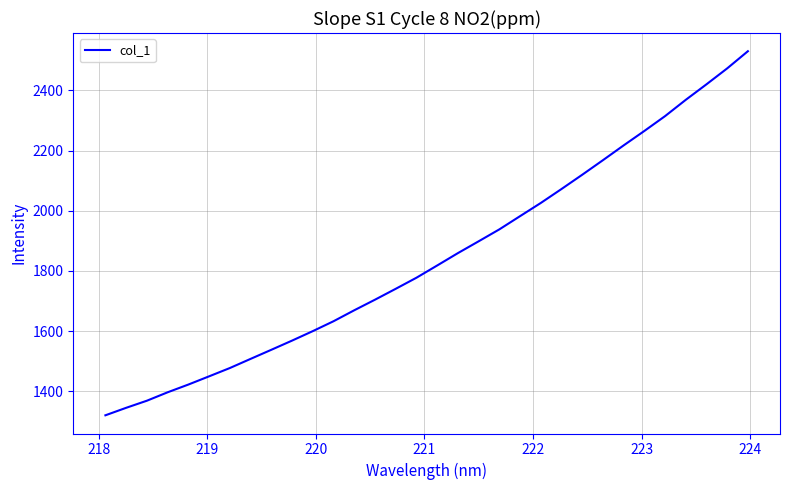

What is the greatest value displayed?

2530.2